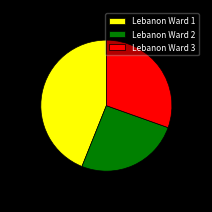

Rank the categories by value from lowest to highest.

Lebanon Ward 2, Lebanon Ward 3, Lebanon Ward 1